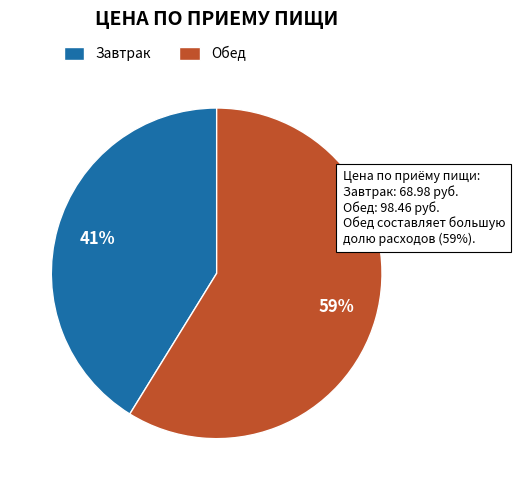

Is there a majority slice in this chart?

Yes